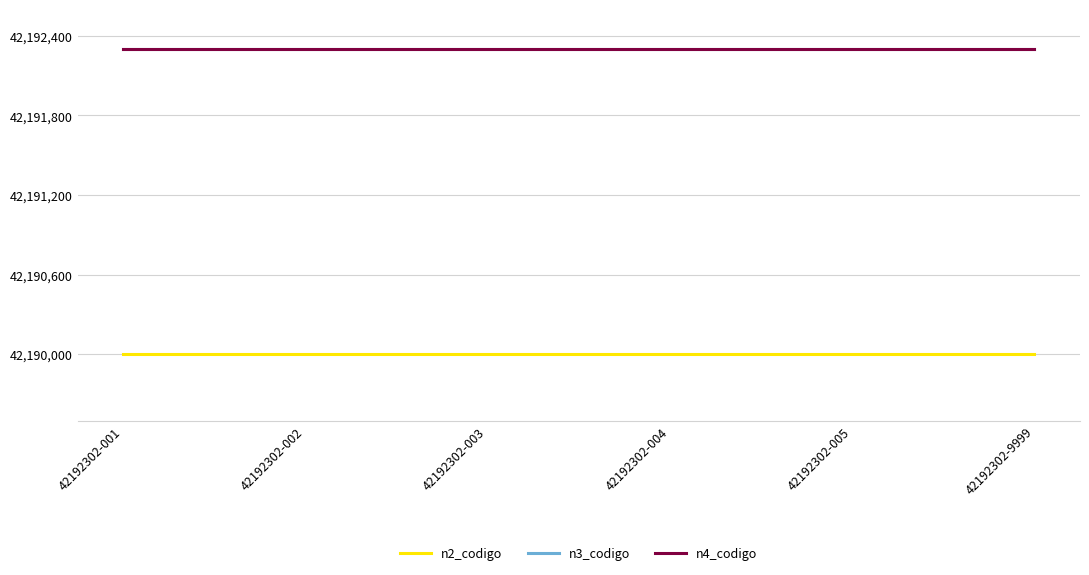

True or false: n2_codigo and n4_codigo intersect in this chart.

False